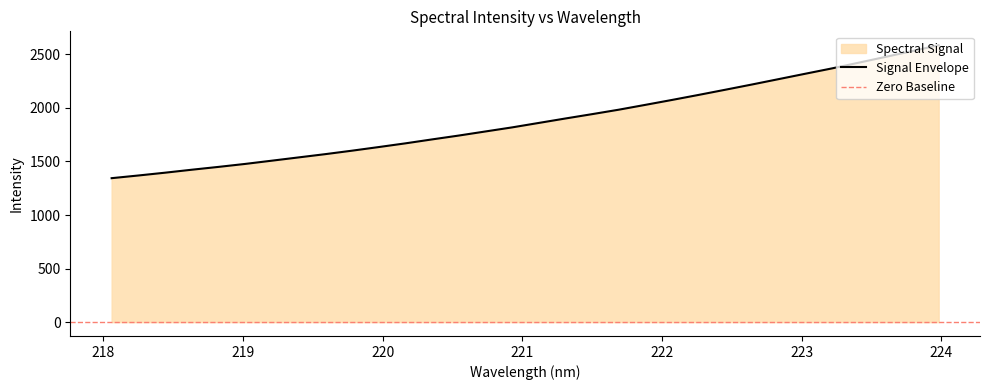

Which label corresponds to the largest value in the chart?

223.9802